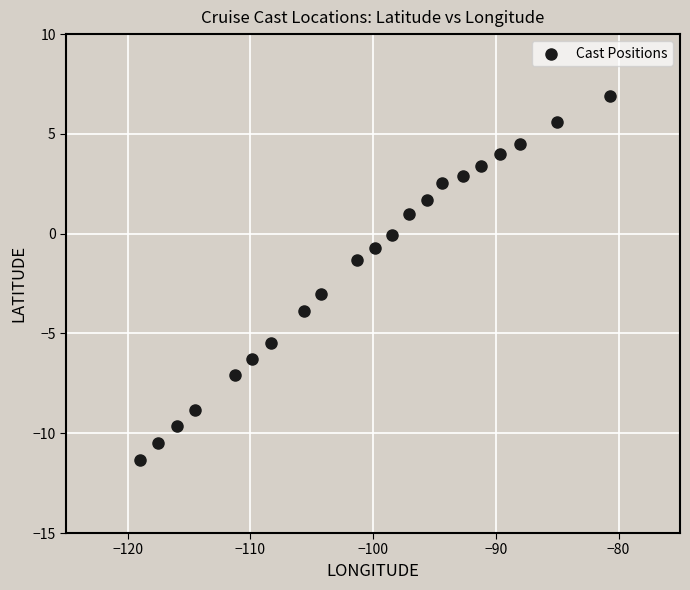

What Y value in the scatter plot is closest to -2?

-1.3